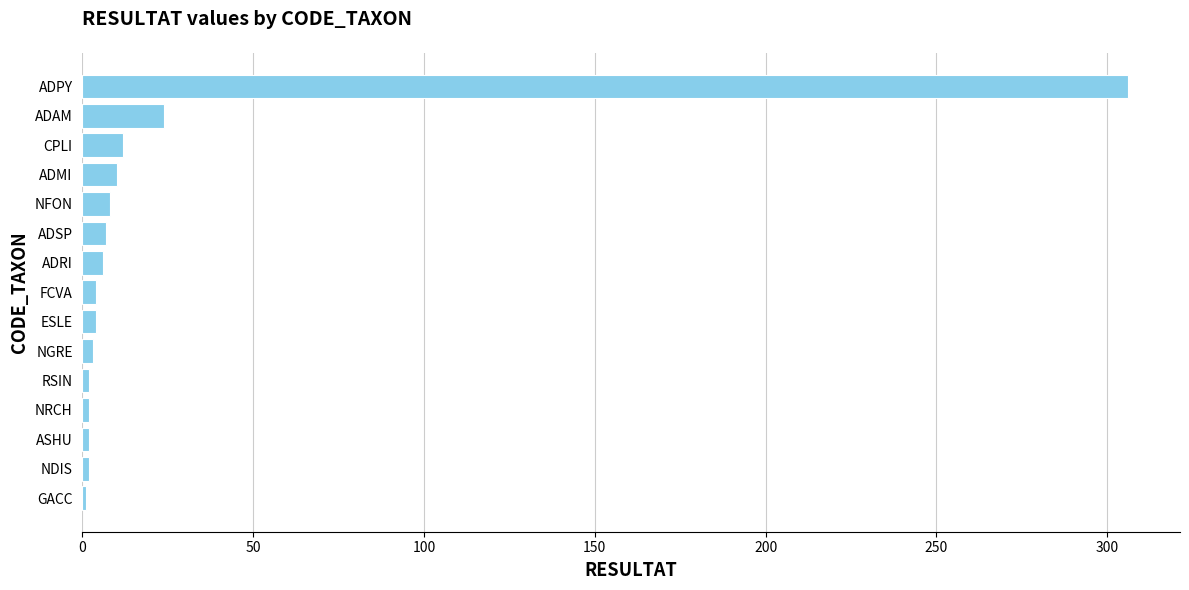

What is the difference between the maximum and second lowest values?

304